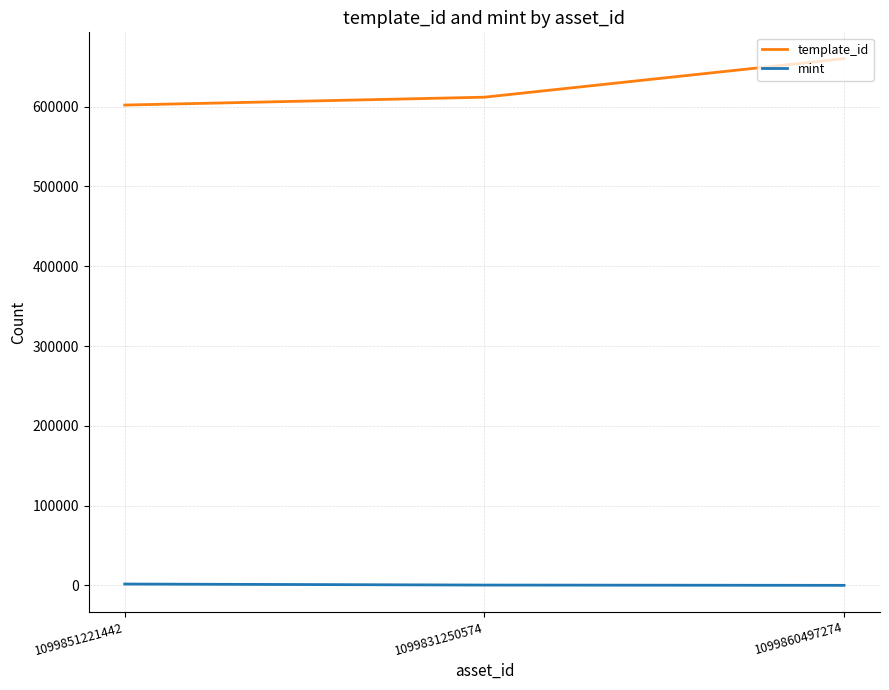

Which series has the widest spread of values?

template_id